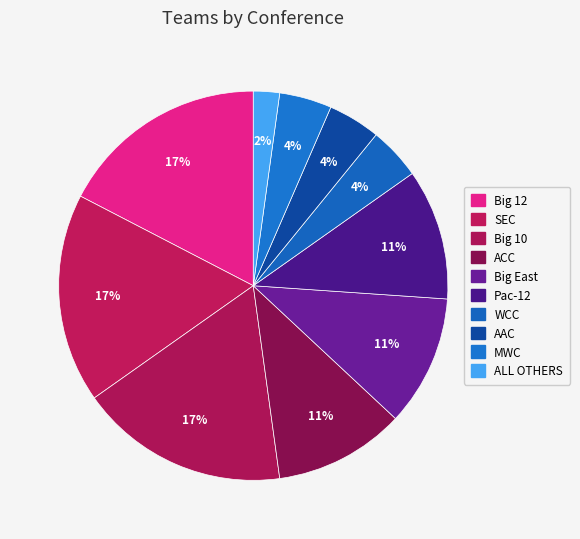

Is there any slice that represents more than half of the pie?

No